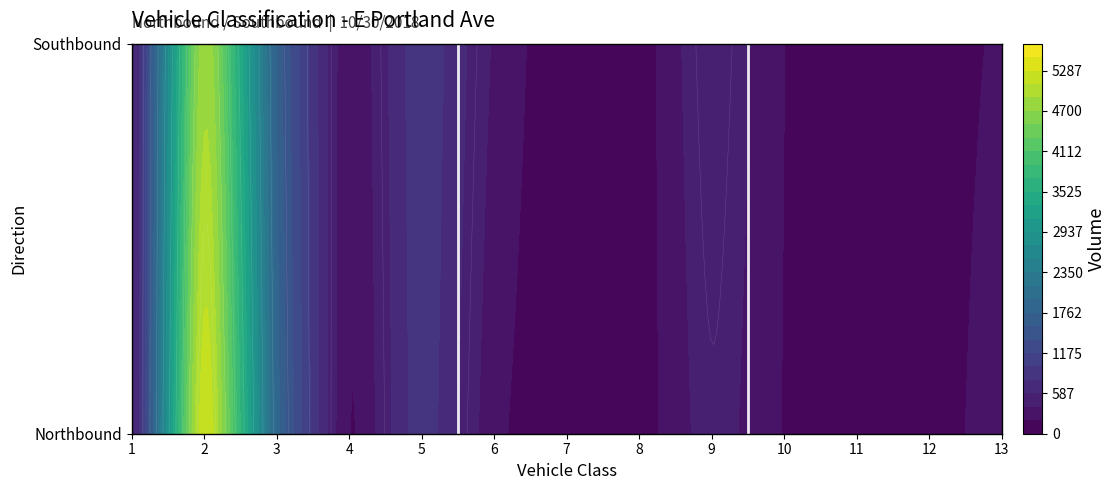

What is the sum of all Southbound values?

9595